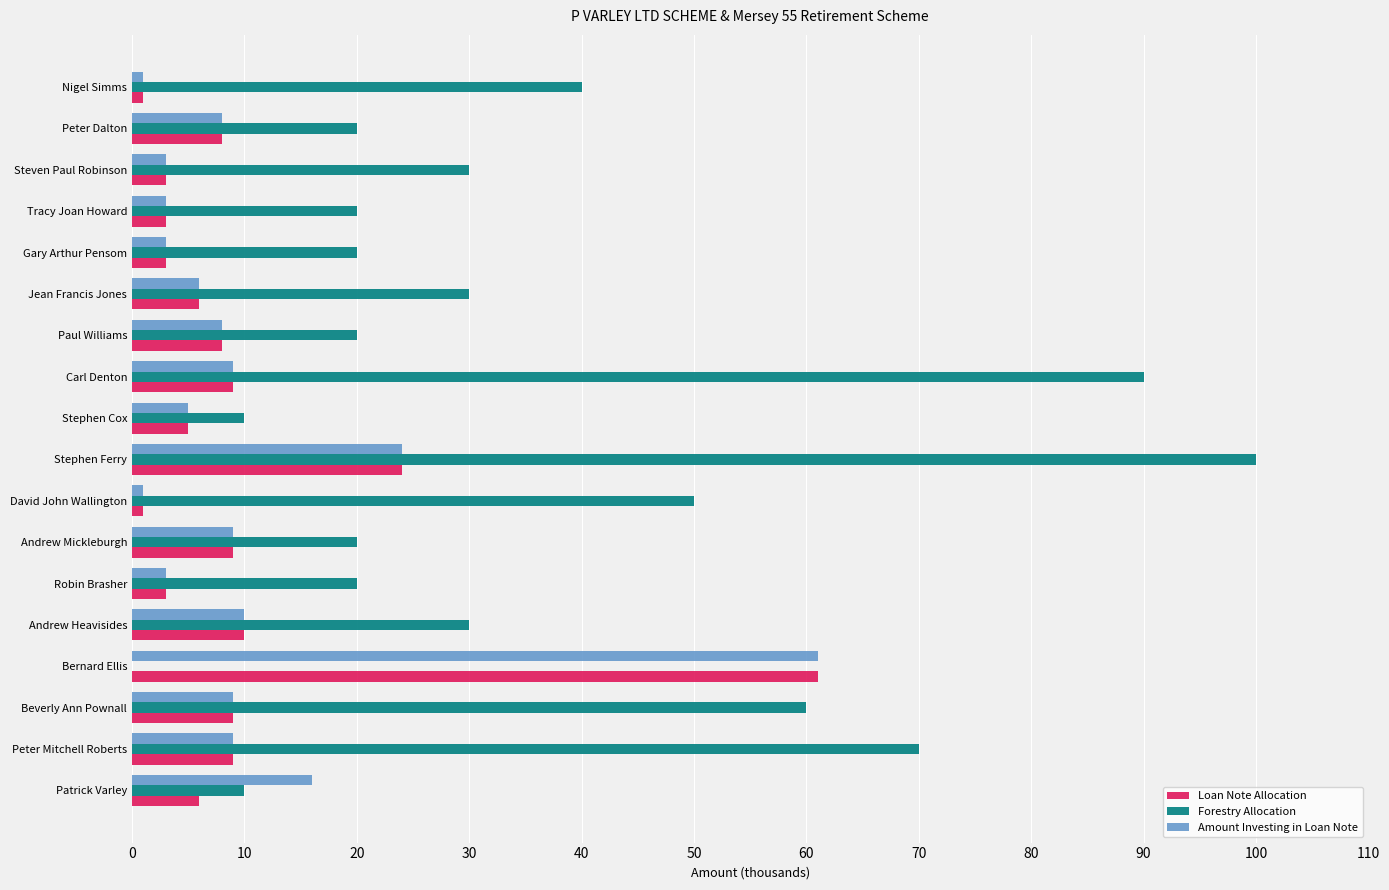

At which label is Amount Investing in Loan Note closest to 31?

Stephen Ferry